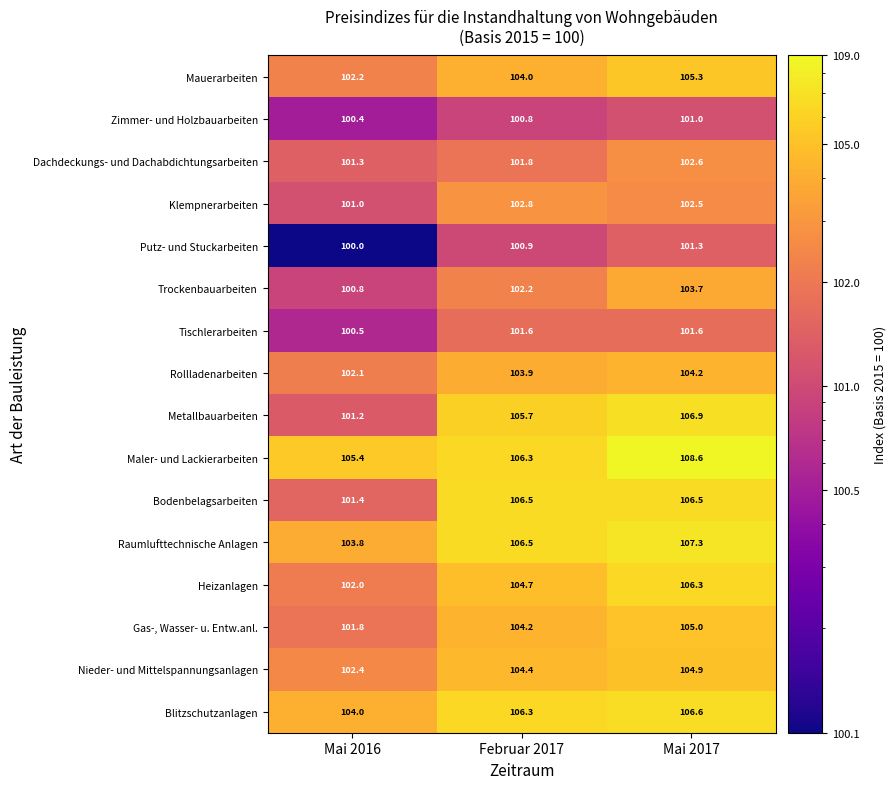

At which category is the sum across all series the highest?

Mai 2017